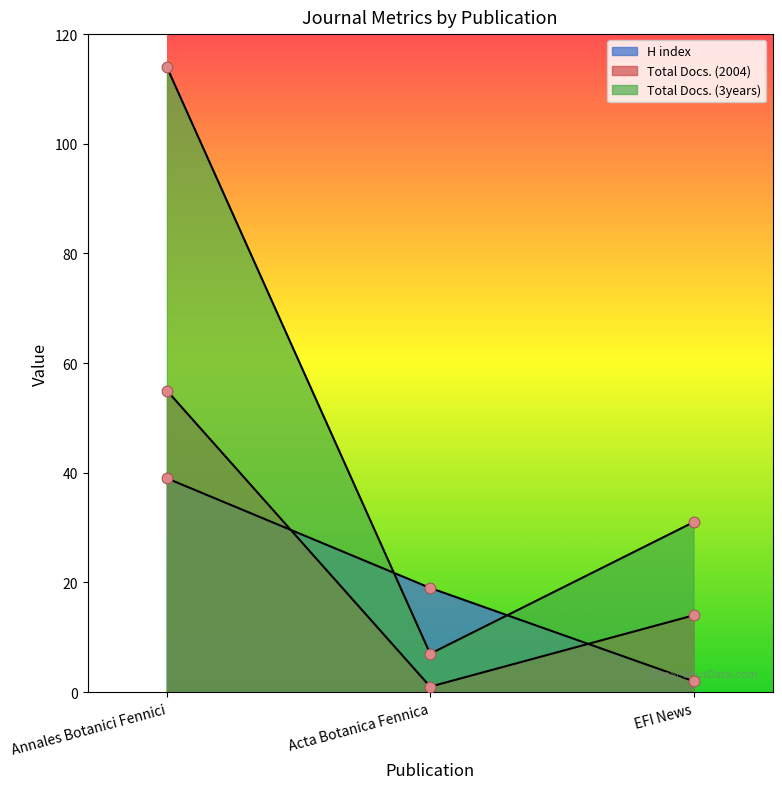

What is the total value across all series at Annales Botanici Fennici?

208